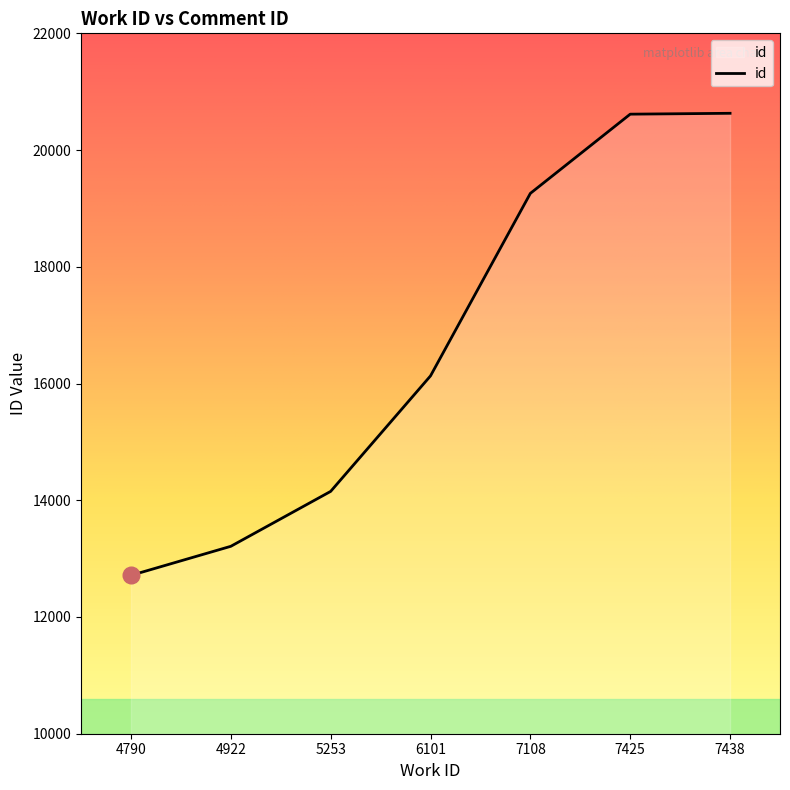

The value at 7438 is 20630. True or false?

True